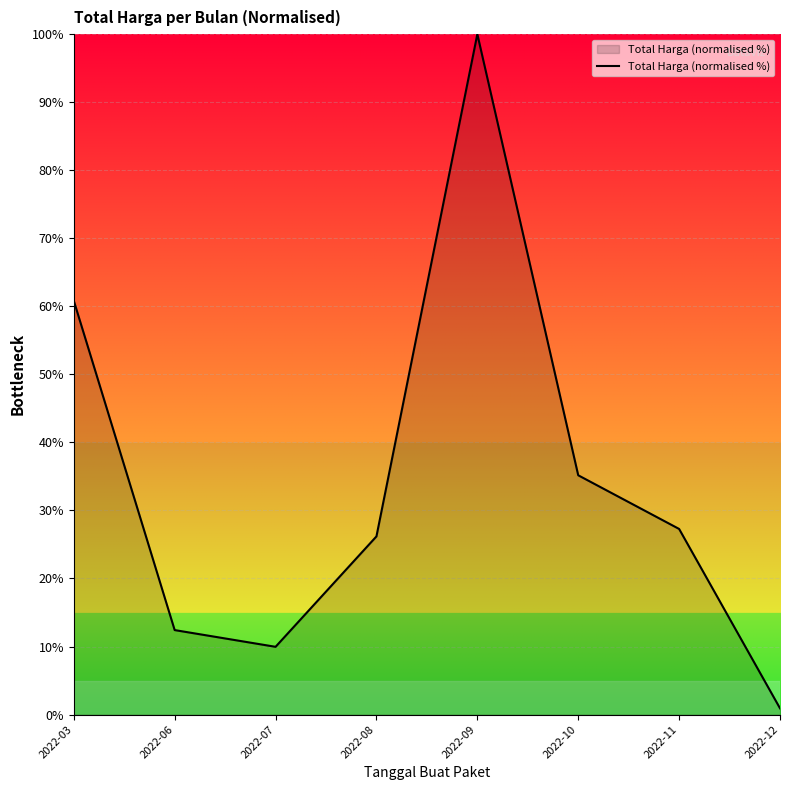

What is the average value?

34.1